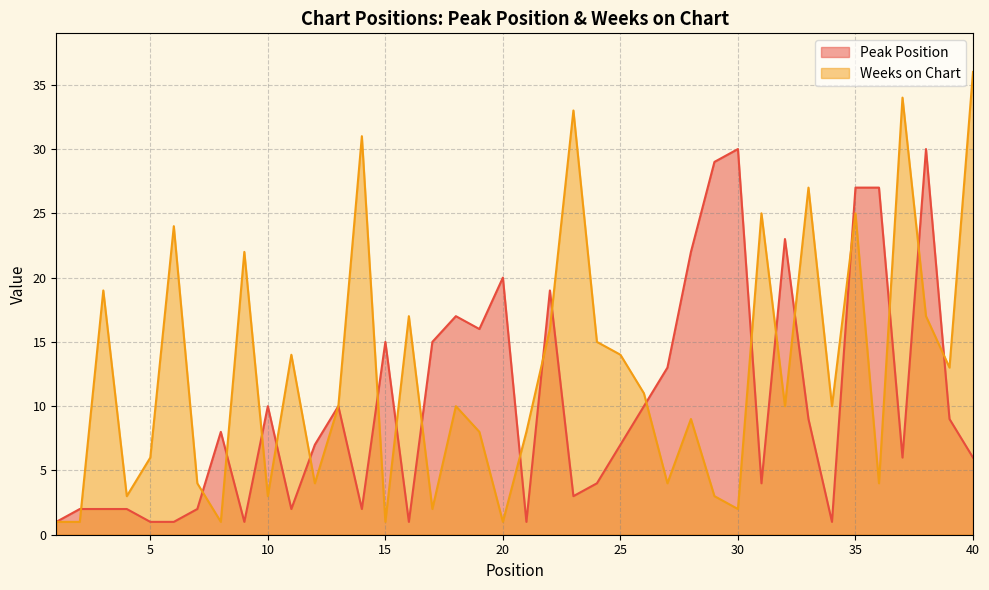

What is the value of the Weeks on Chart point at the 9th from the left?

22